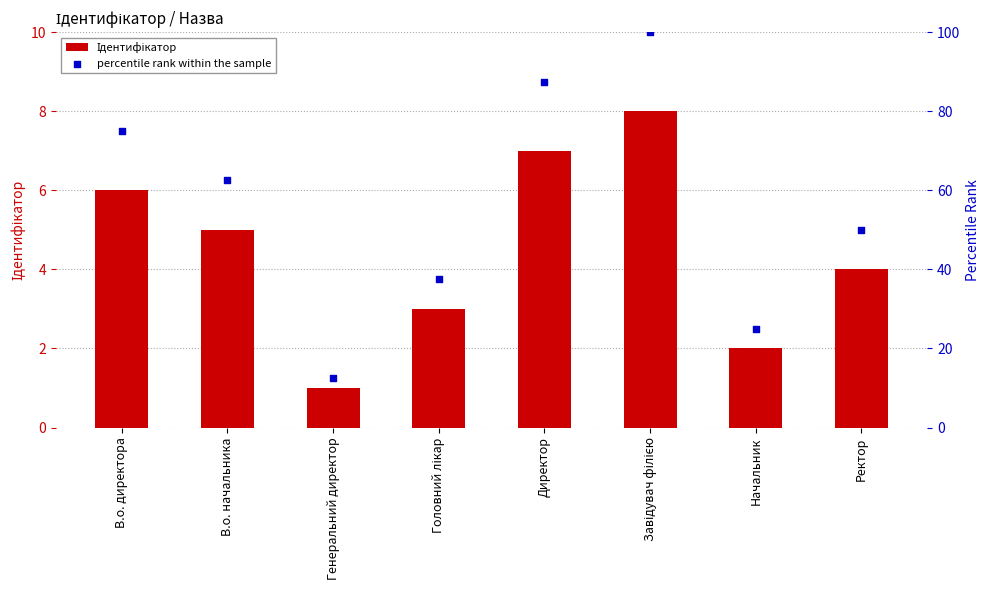

Which series has the largest total across all categories?

percentile rank within the sample